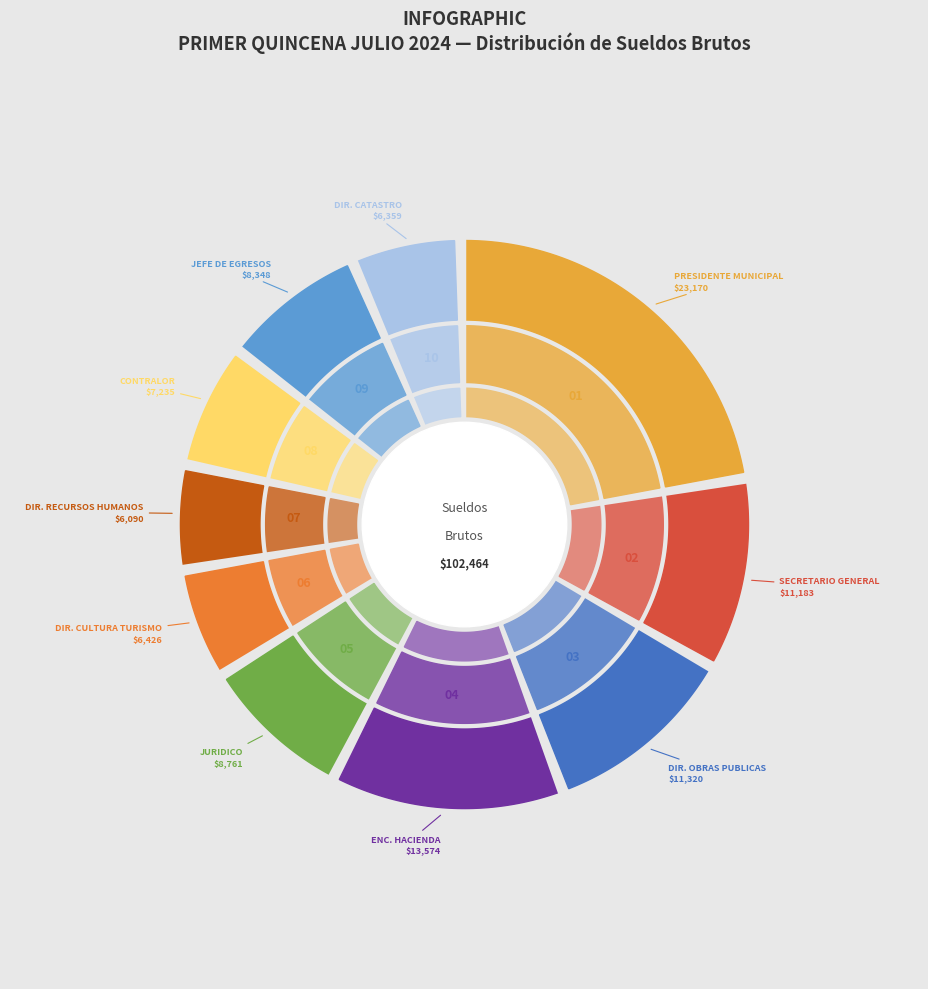

What is the change in value from PRESIDENTE MUNICIPAL to JEFE DE EGRESOS?

-14822.0